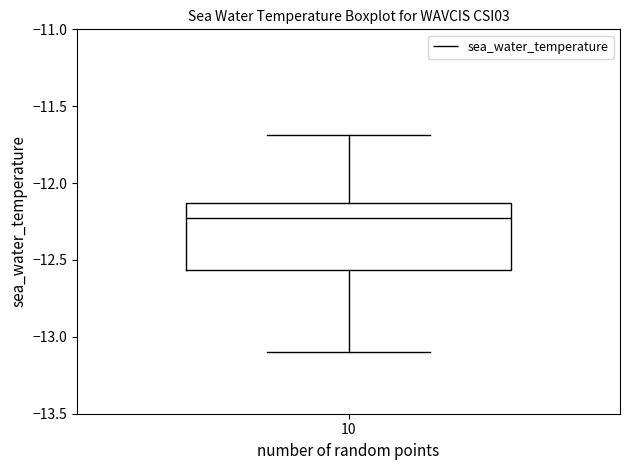

Read this box plot against the y-axis: the position of the median line, the range covered by the box, and the ends of both whiskers. The values are not printed on the chart, so give them approximately, as read against the axis.

median -12.20, box -12.55 to -12.15, whiskers -13.10 to -11.70